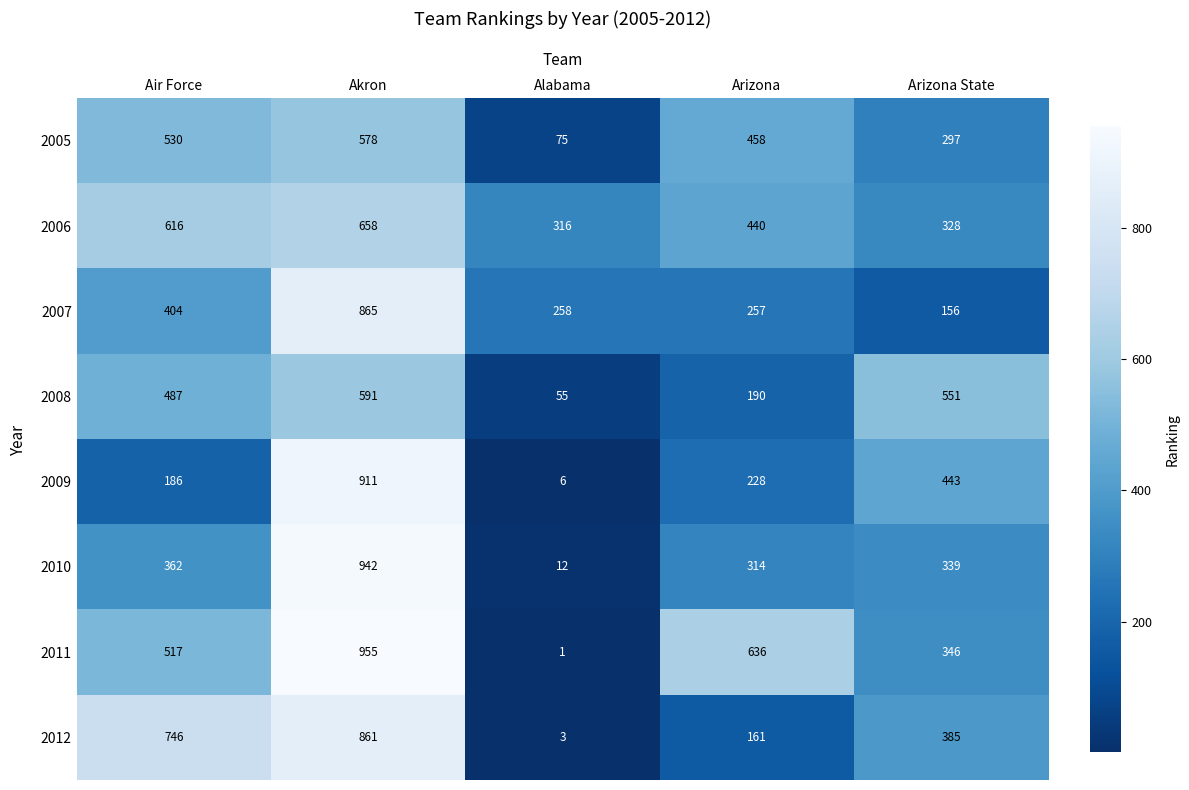

What is the approximate value of 2009 at Arizona State?

443